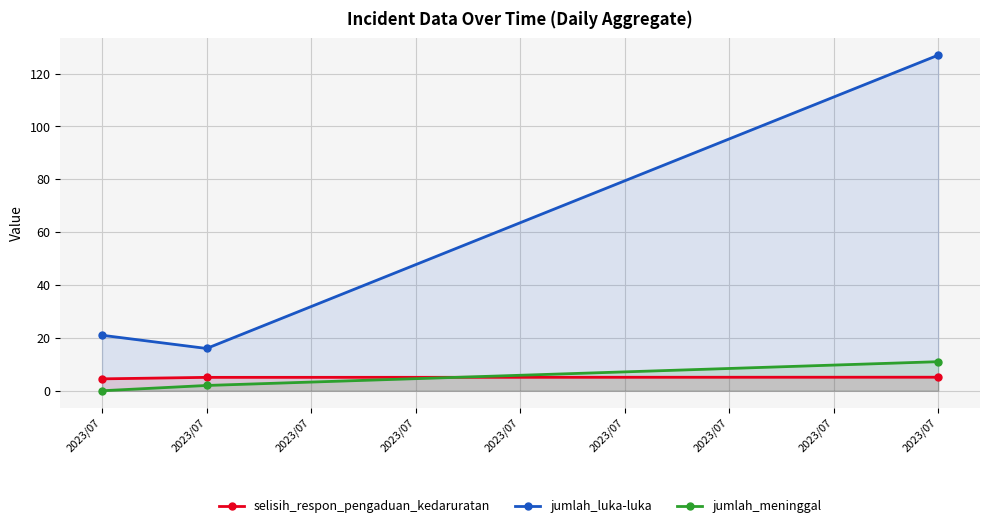

At which label is jumlah_luka-luka closest to 71?

2023/07